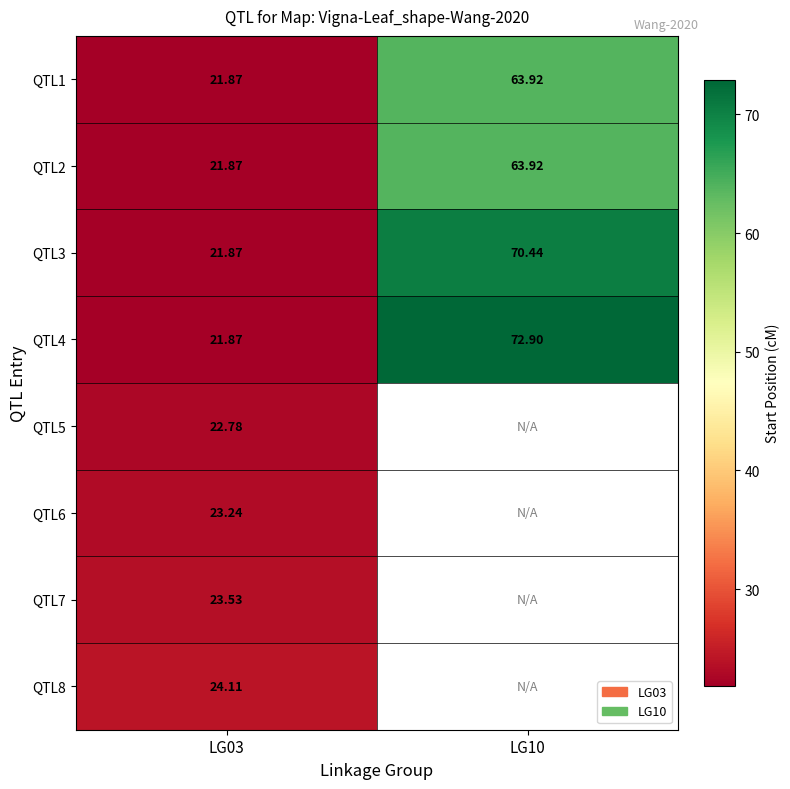

What is the difference between the maximum and minimum values in the QTL3 series?

48.6